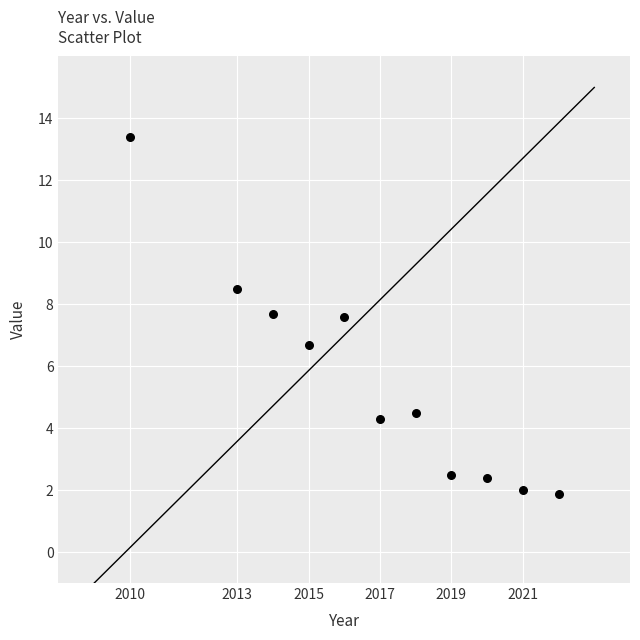

What is the range of X values (max minus min)?

12.0